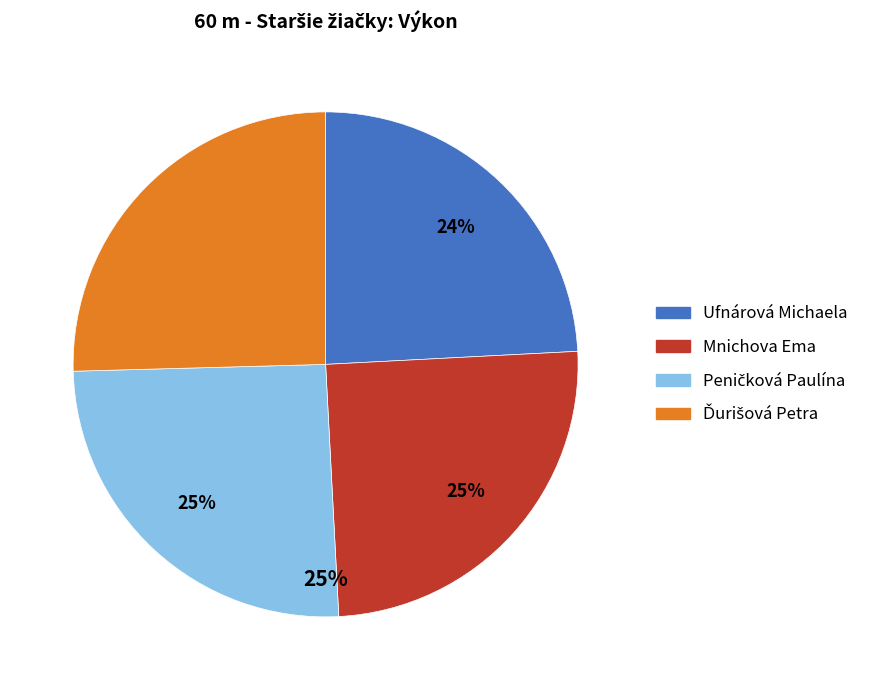

Is there a majority slice in this chart?

No